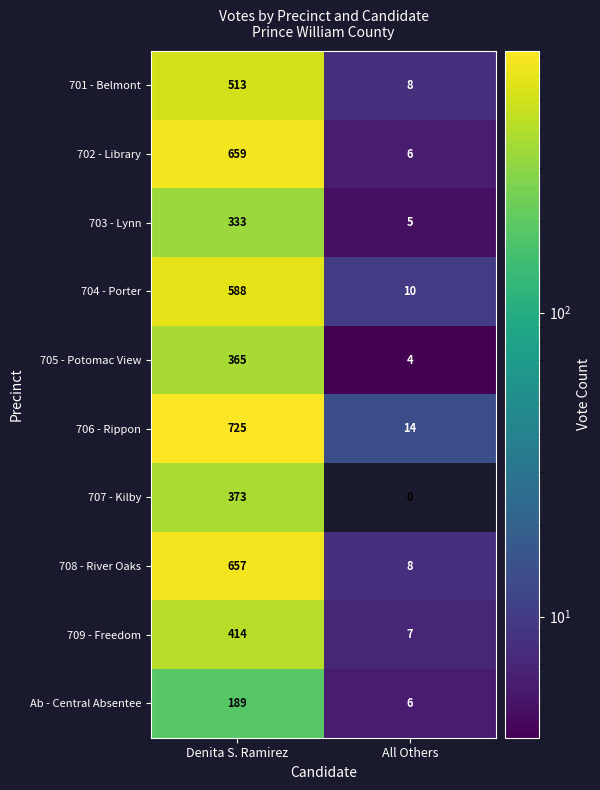

Count the number of categories in the chart.

2